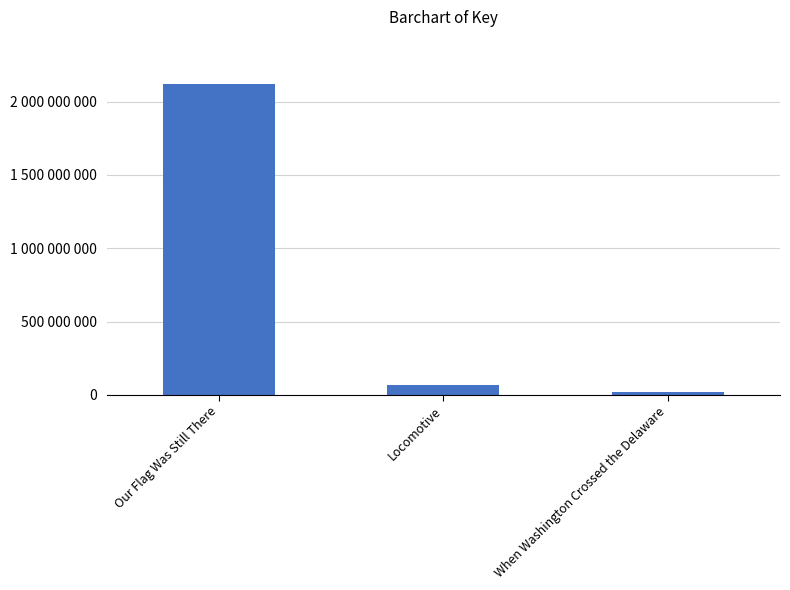

Are the bars horizontal?

No